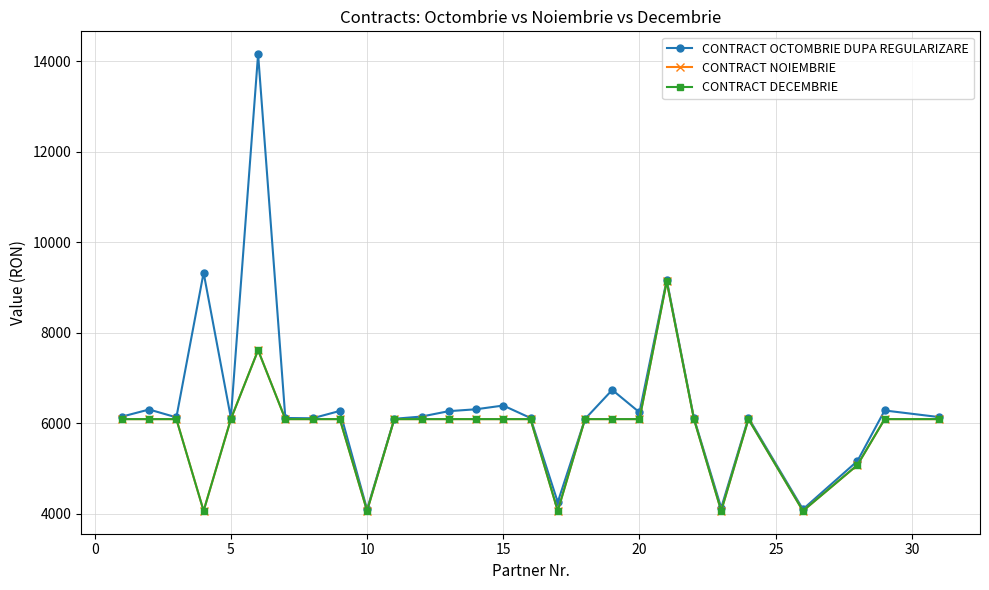

What is the lowest value of the CONTRACT DECEMBRIE series?

4060.0